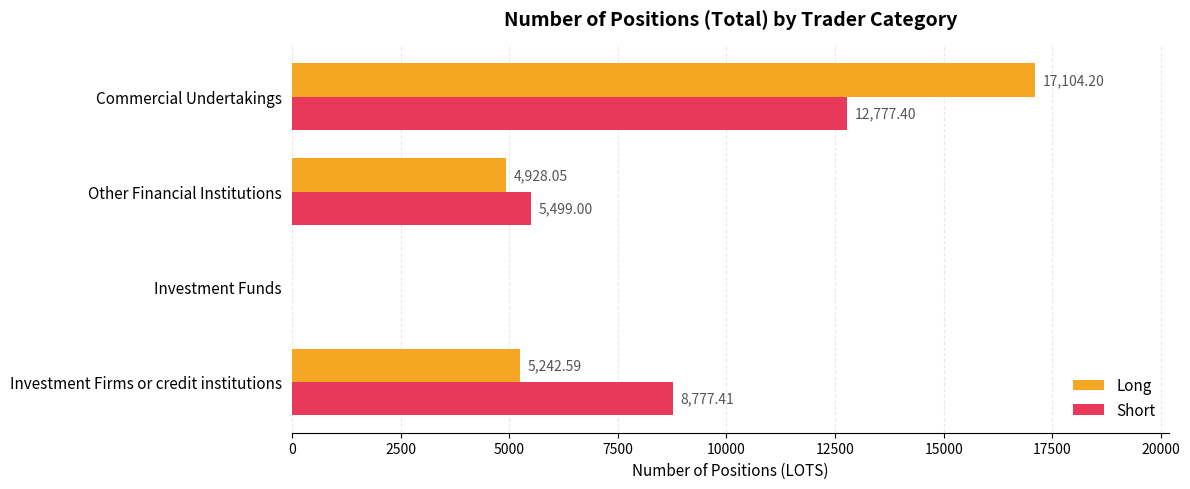

What is the sum of all Long values?

27274.8